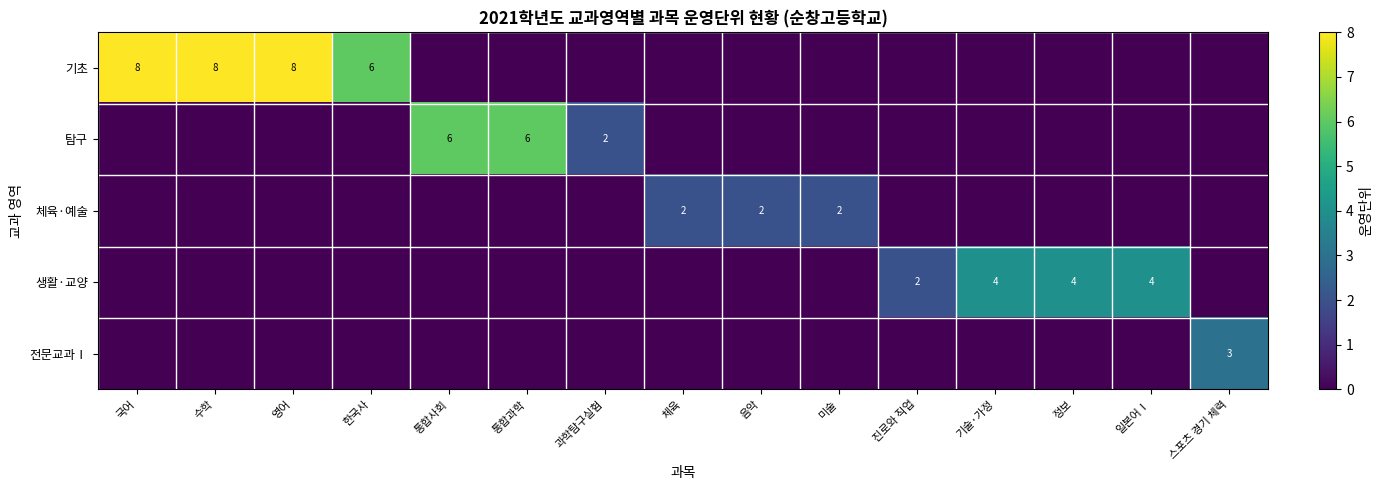

At which category does the chart reach its peak across all series?

국어